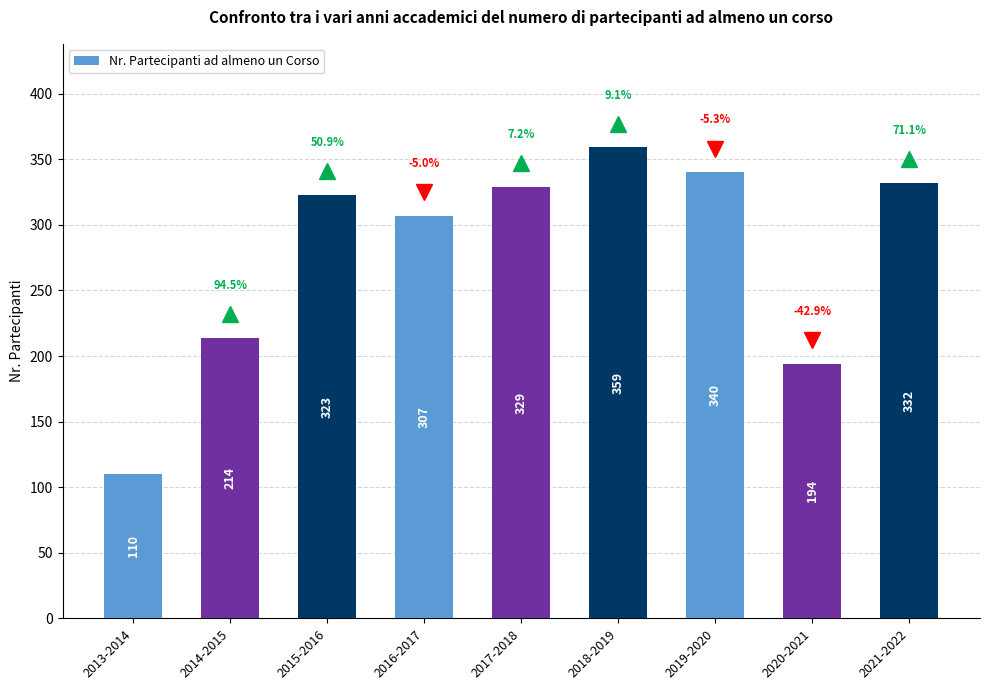

What is the difference between the maximum and minimum values?

249